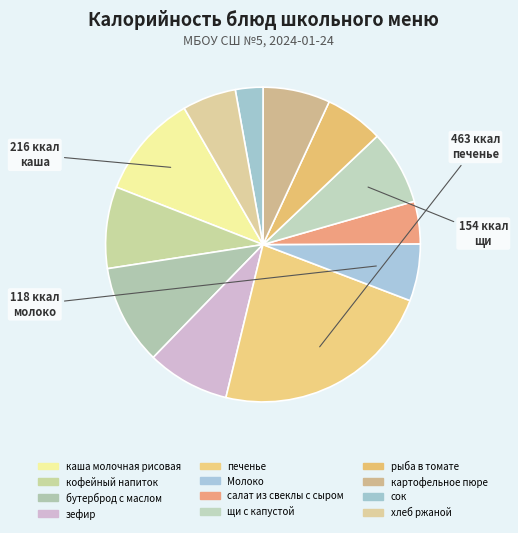

Rank the categories by value from highest to lowest.

печенье, каша молочная рисовая, бутерброд с маслом, зефир, кофейный напиток, щи с капустой, картофельное пюре, рыба в томате, Молоко, хлеб ржаной, салат из свеклы с сыром, сок